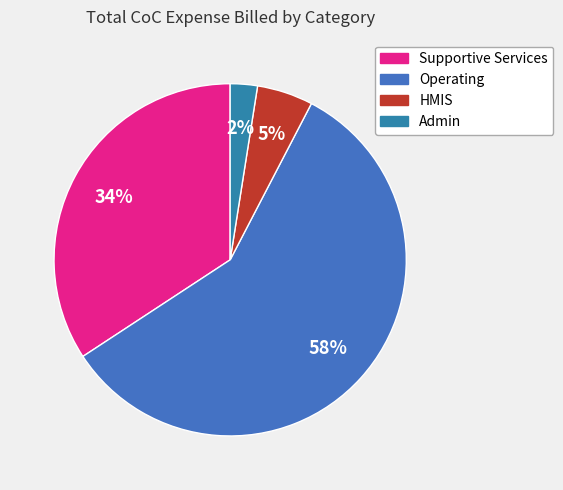

Which has a higher value, Supportive Services or Operating?

Operating